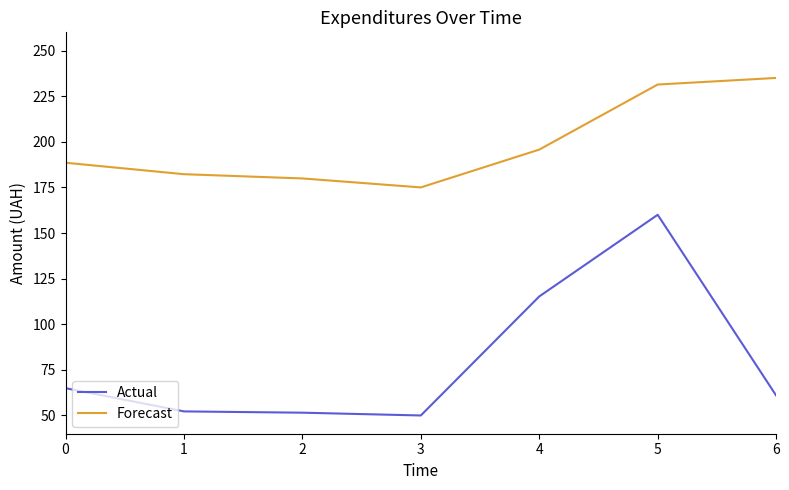

What is the difference between the maximum and minimum values in the Forecast series?

60.0